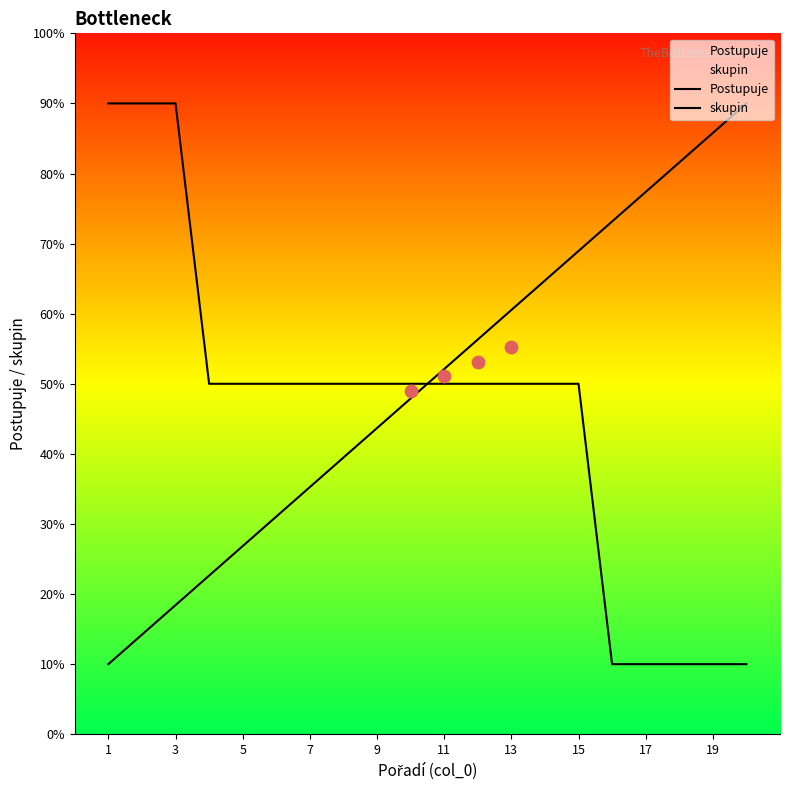

Which series has the largest total across all categories?

skupin